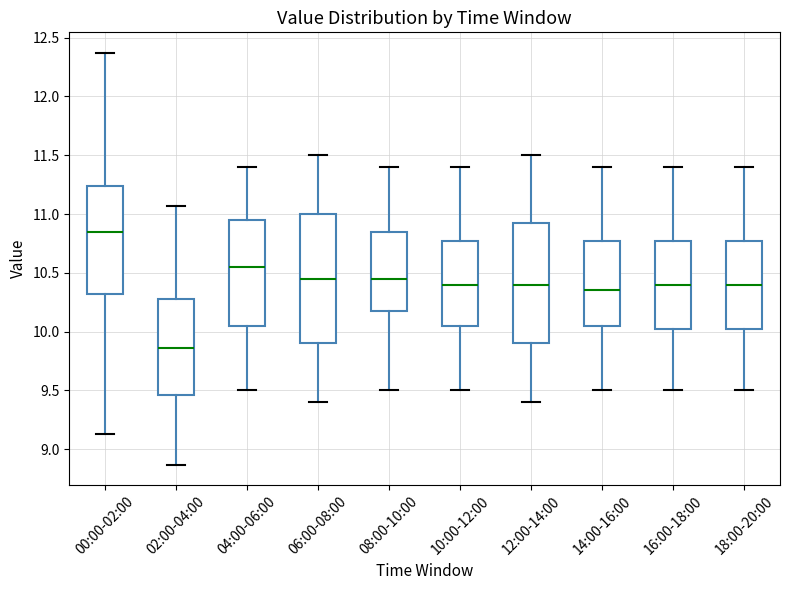

Where is the upper edge of the box for 18:00-20:00 on the y-axis? The values are not printed on the chart, so give them approximately, as read against the axis.

10.80